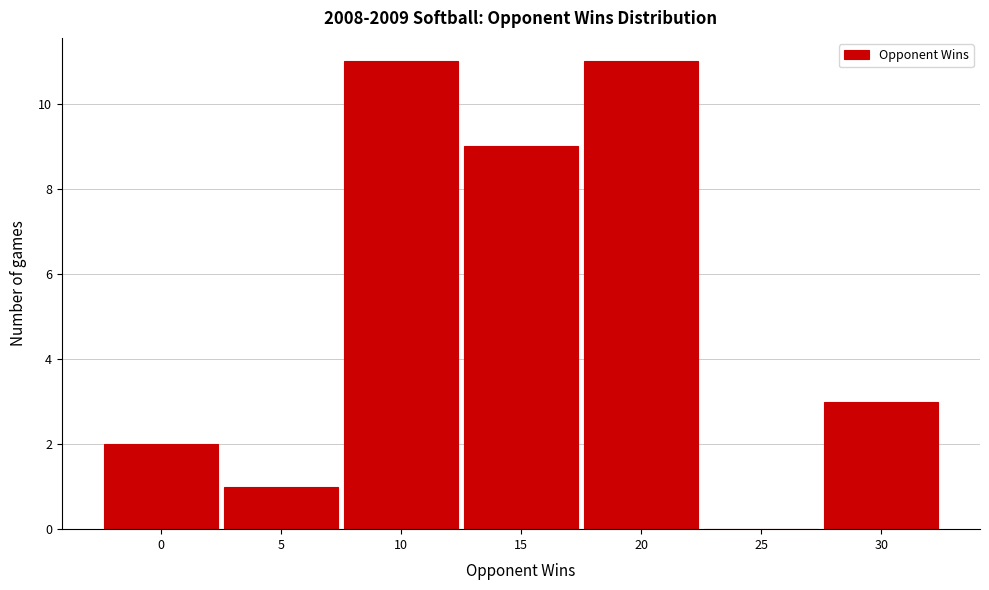

Reading left to right, list all the values displayed in this chart.

0=2	5=1	10=11	15=9	20=11	25=0	30=3